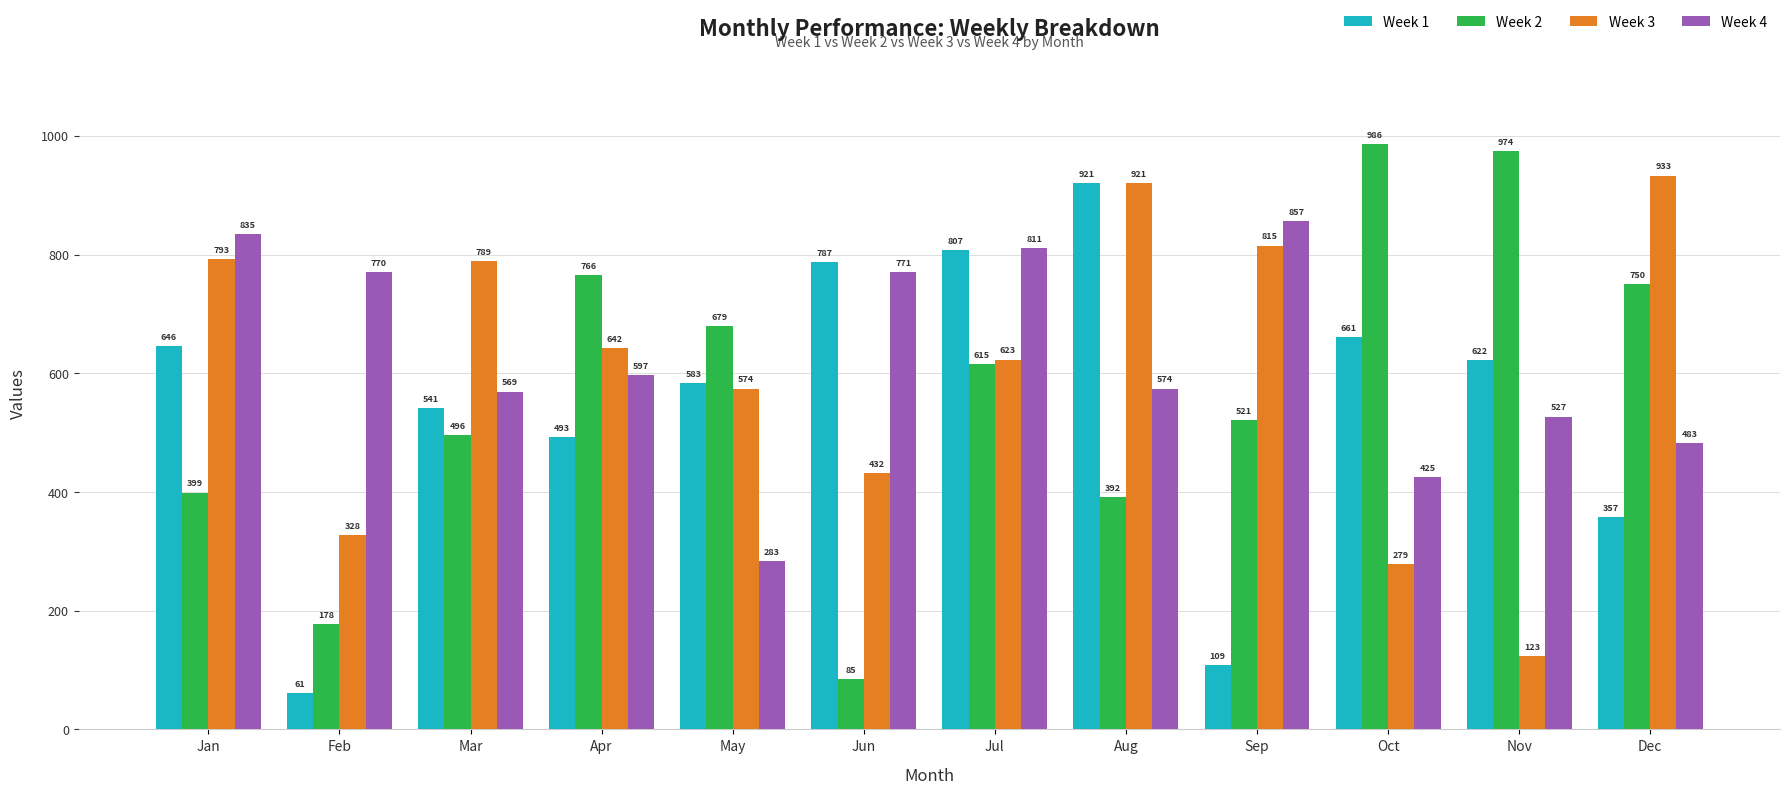

What is the average value of the Week 2 series?

570